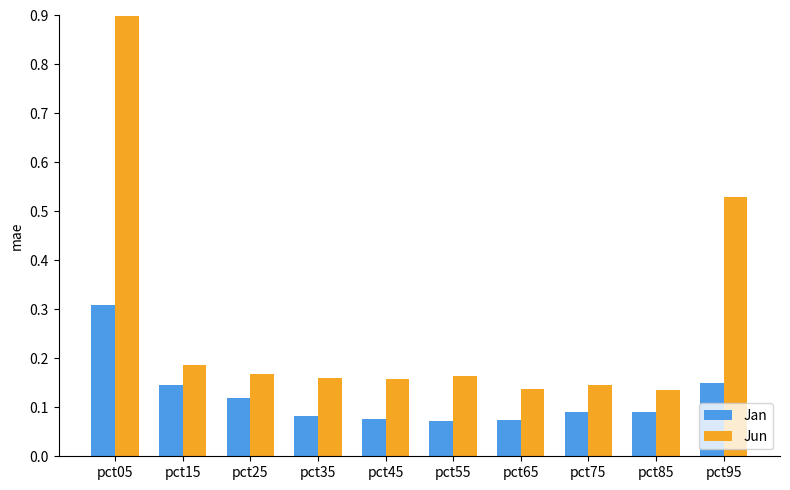

What is the minimum value shown in the chart?

0.1